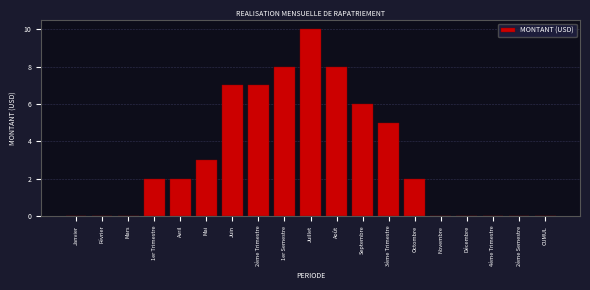

Reading right to left, transcribe all the data shown in this chart.

CUMUL=0	2ème Semestre=0	4ème Trimestre=0	Décembre=0	Novembre=0	Octombre=2	3ème Trimestre=5	Septembre=6	Août=8	Juillet=10	1er Semestre=8	2ème Trimestre=7	Juin=7	Mai=3	Avril=2	1er Trimestre=2	Mars=0	Février=0	Janvier=0